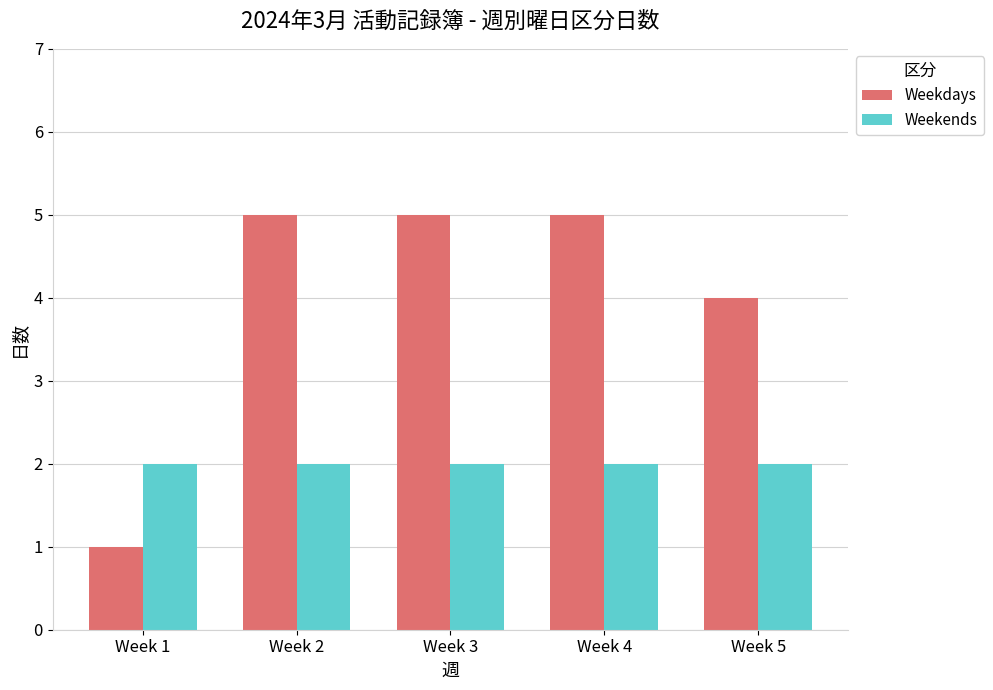

What is the sum of the Weekdays values at Week 4 and Week 5?

9